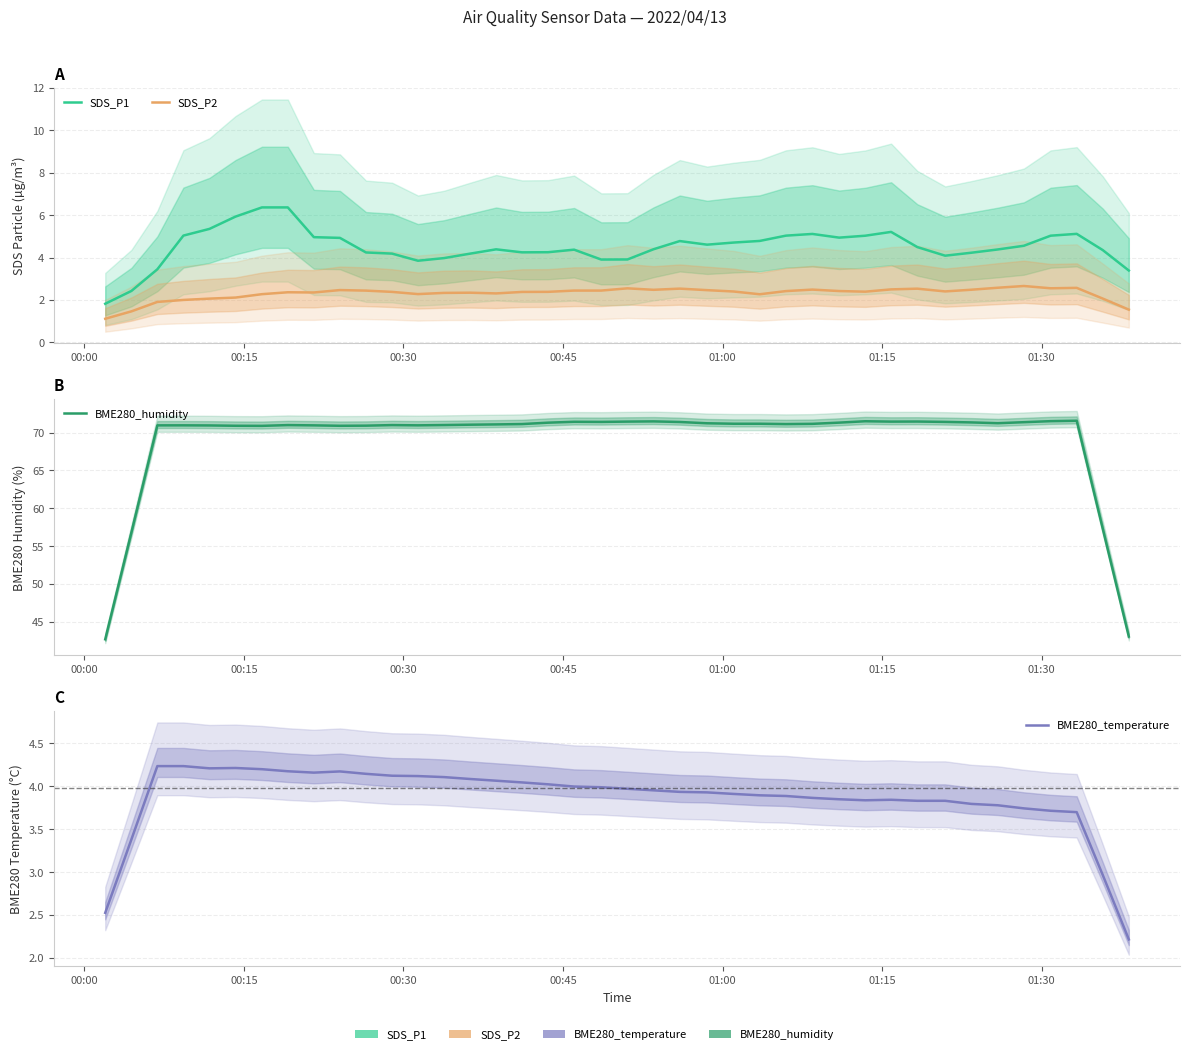

True or false: BME280_temperature has more than 0 points higher than both neighbors.

True